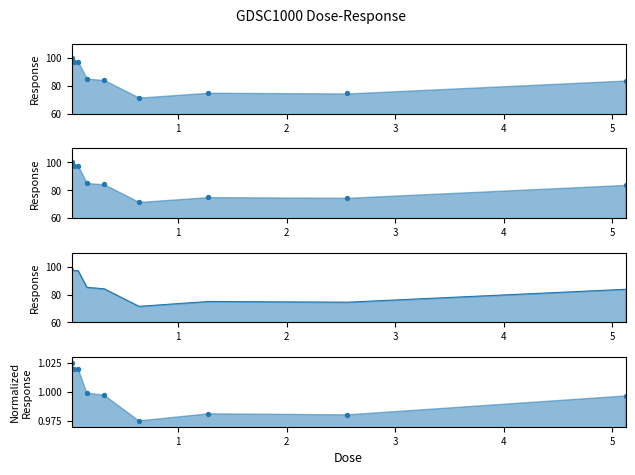

What is the change in value from 0.02 to 1.28?

-25.0